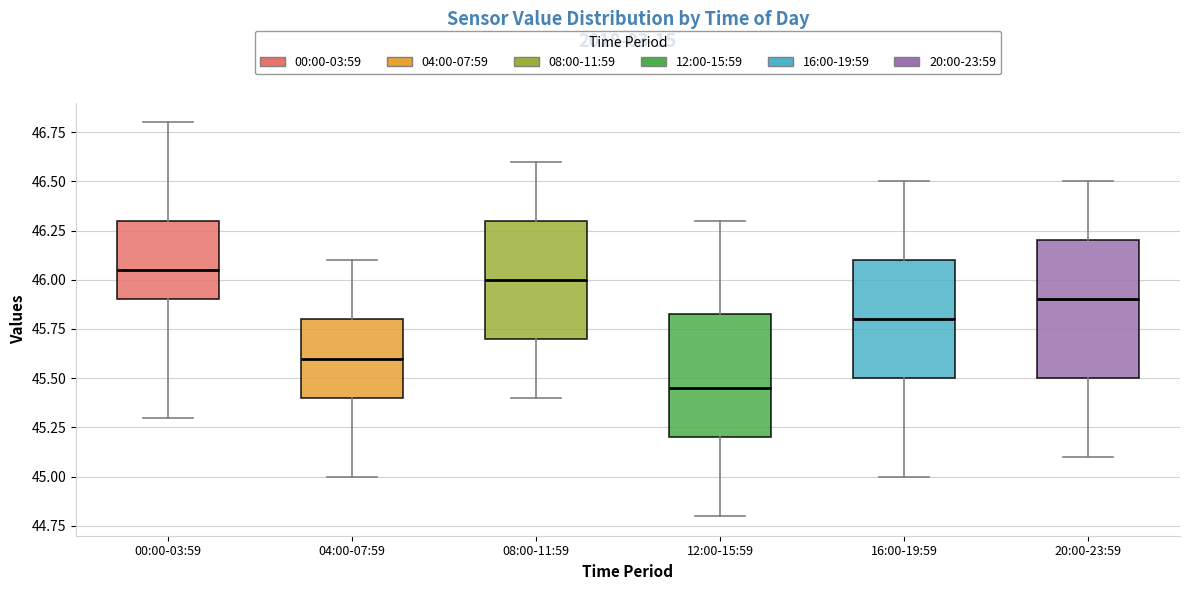

Which box has the lowest median line?

12:00-15:59